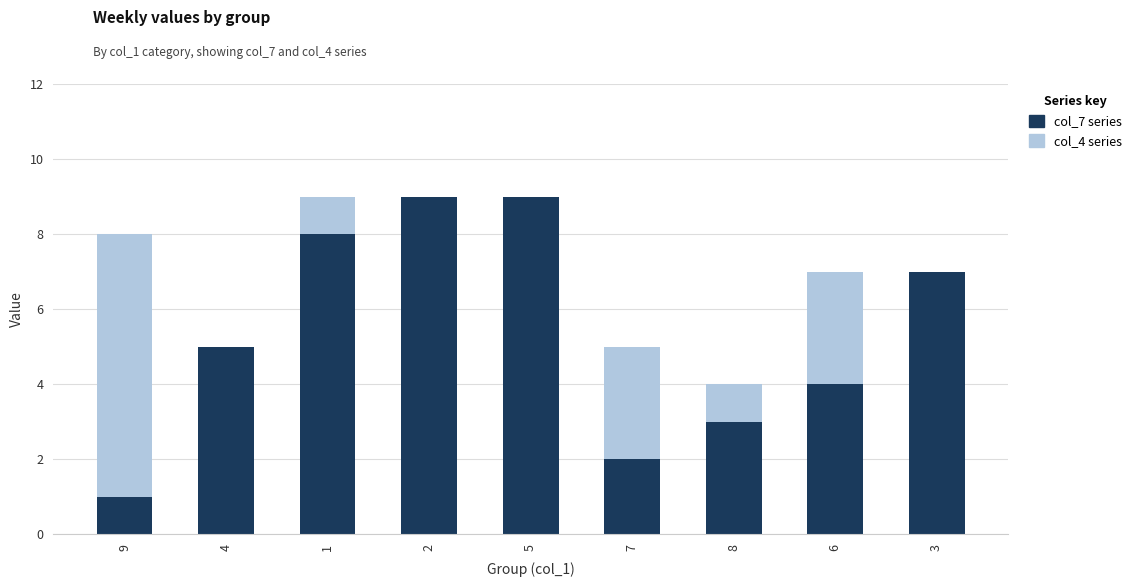

What is the sum of the col_7 series values at 4 and 3?

12